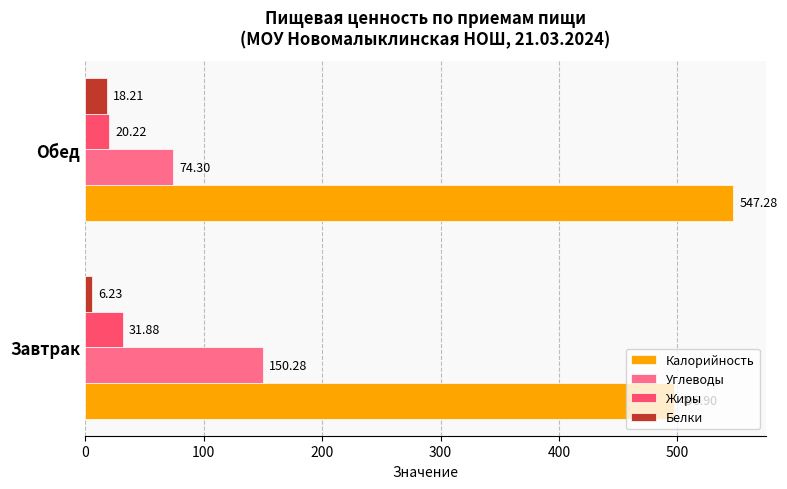

Is the value of Углеводы at Завтрак greater than the value of Калорийность at Завтрак?

No